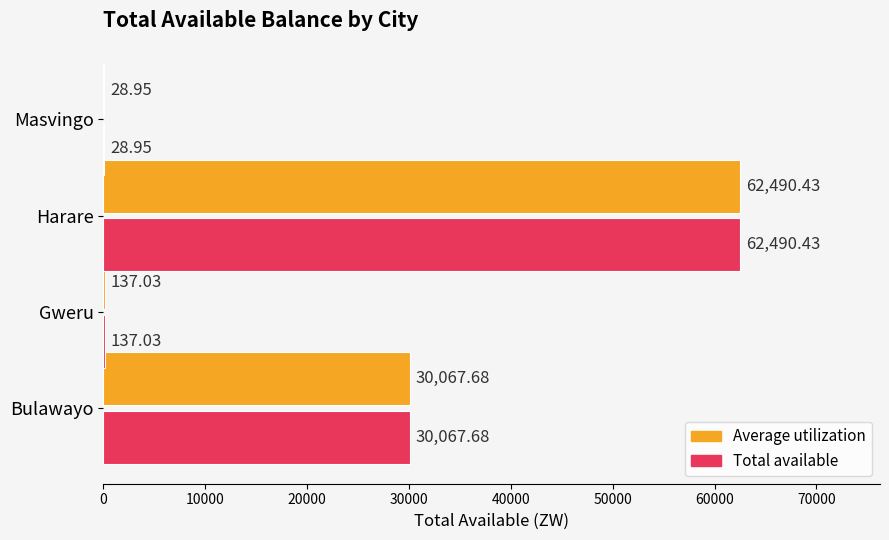

Which category has the highest value in the Total available series?

Harare